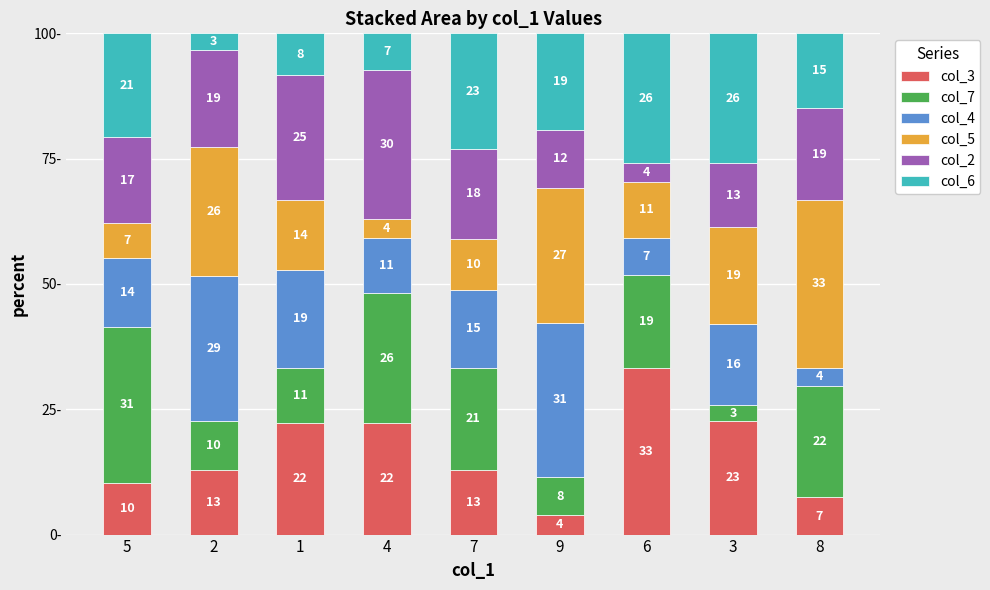

What is the sum of the col_5 values at 2 and 4?

29.5